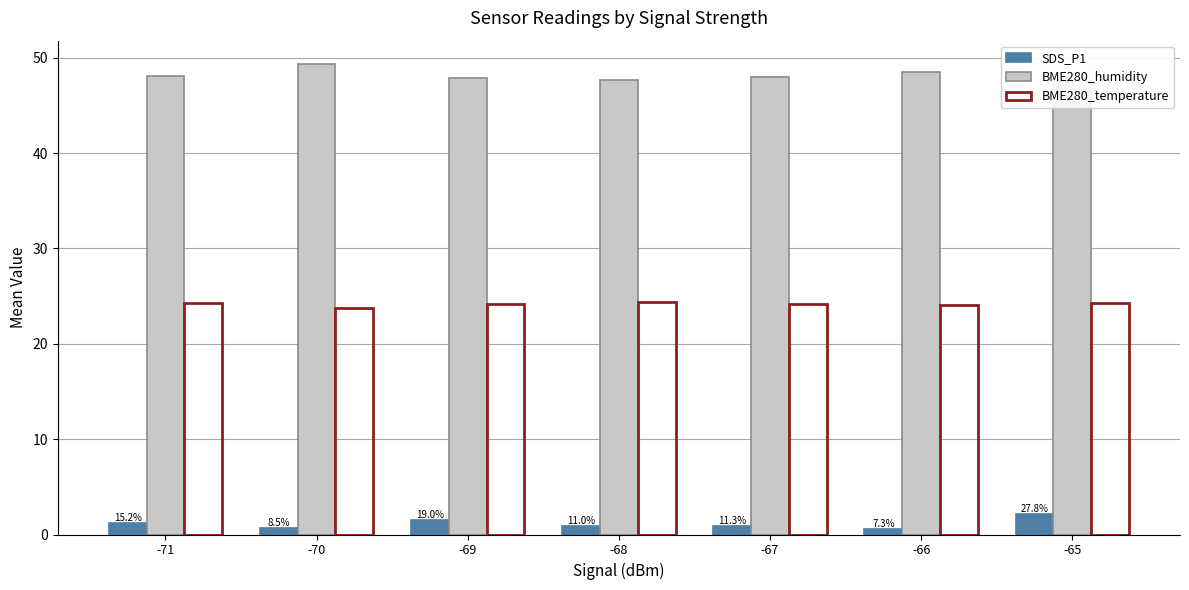

What are all the series names shown in the legend?

SDS_P1, BME280_humidity, BME280_temperature